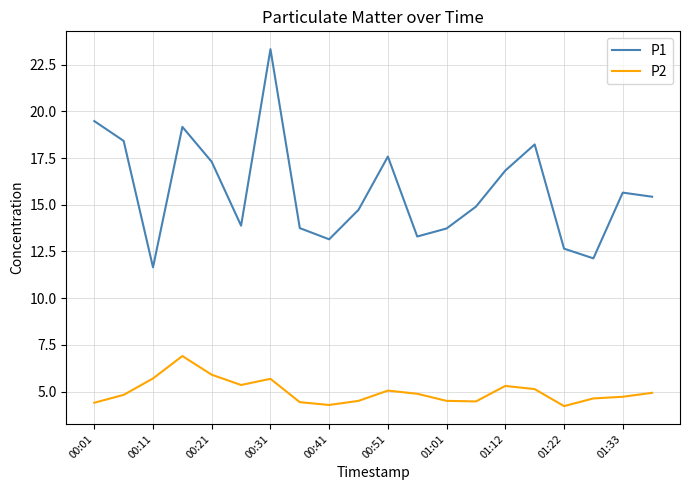

List the series in order of their peak value, highest first.

P1, P2